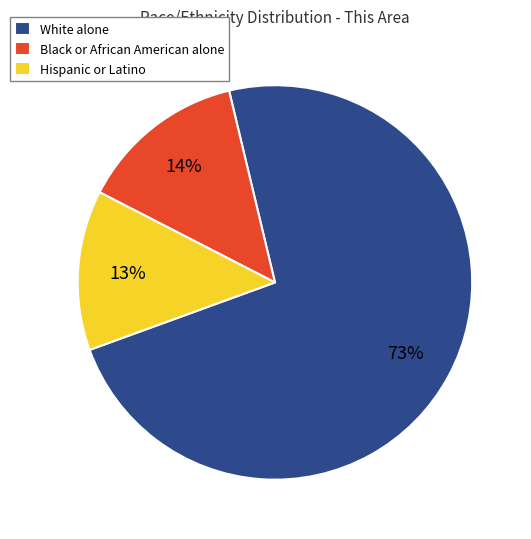

Which slice is the smallest?

Hispanic or Latino